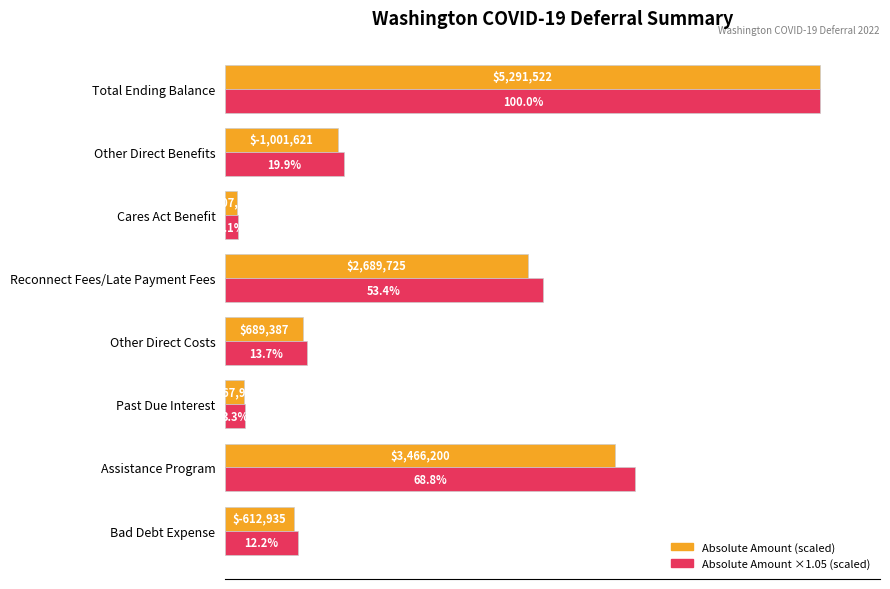

Which category has the lowest value across all series?

Cares Act Benefit